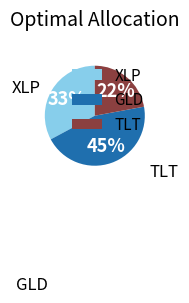

Do XLP and GLD together represent more than half of the pie?

Yes